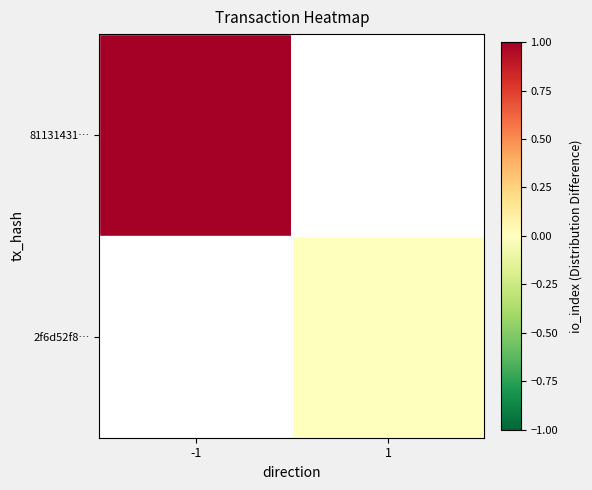

How many data points does each series have?

2